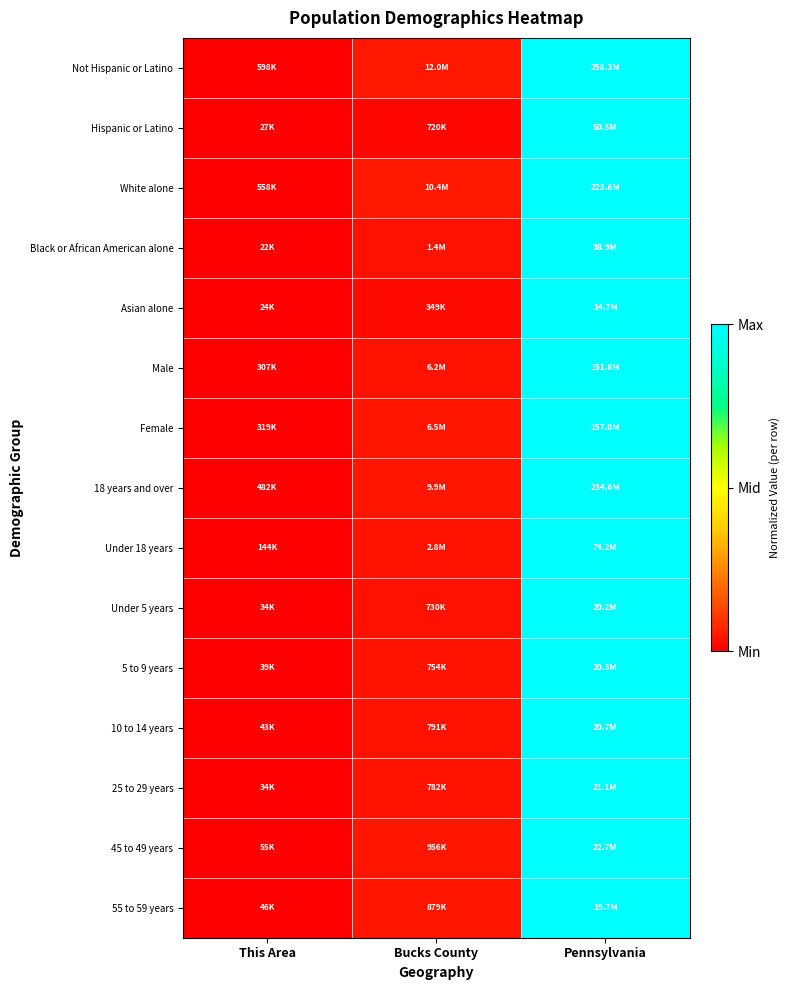

Reading left to right, transcribe all the data shown in this chart.

Not Hispanic or Latino: This Area=0.0	Bucks County=0.0	Pennsylvania=1.0
Hispanic or Latino: This Area=0.0	Bucks County=0.0	Pennsylvania=1.0
White alone: This Area=0.0	Bucks County=0.0	Pennsylvania=1.0
Black or African American alone: This Area=0.0	Bucks County=0.0	Pennsylvania=1.0
Asian alone: This Area=0.0	Bucks County=0.0	Pennsylvania=1.0
Male: This Area=0.0	Bucks County=0.0	Pennsylvania=1.0
Female: This Area=0.0	Bucks County=0.0	Pennsylvania=1.0
18 years and over: This Area=0.0	Bucks County=0.0	Pennsylvania=1.0
Under 18 years: This Area=0.0	Bucks County=0.0	Pennsylvania=1.0
Under 5 years: This Area=0.0	Bucks County=0.0	Pennsylvania=1.0
5 to 9 years: This Area=0.0	Bucks County=0.0	Pennsylvania=1.0
10 to 14 years: This Area=0.0	Bucks County=0.0	Pennsylvania=1.0
25 to 29 years: This Area=0.0	Bucks County=0.0	Pennsylvania=1.0
45 to 49 years: This Area=0.0	Bucks County=0.0	Pennsylvania=1.0
55 to 59 years: This Area=0.0	Bucks County=0.0	Pennsylvania=1.0